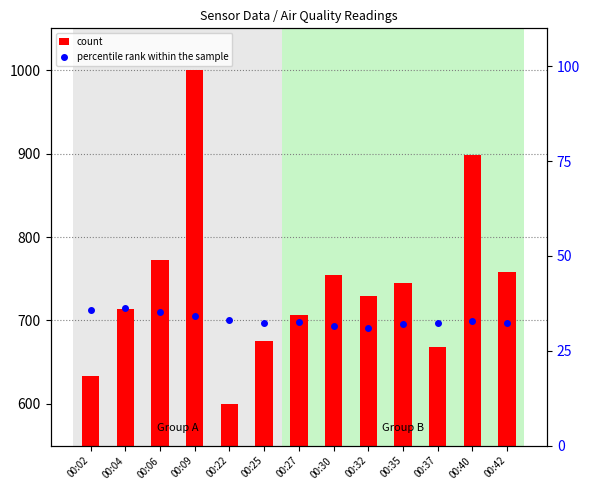

Rank the series by their average value, from highest to lowest.

count, percentile rank within the sample